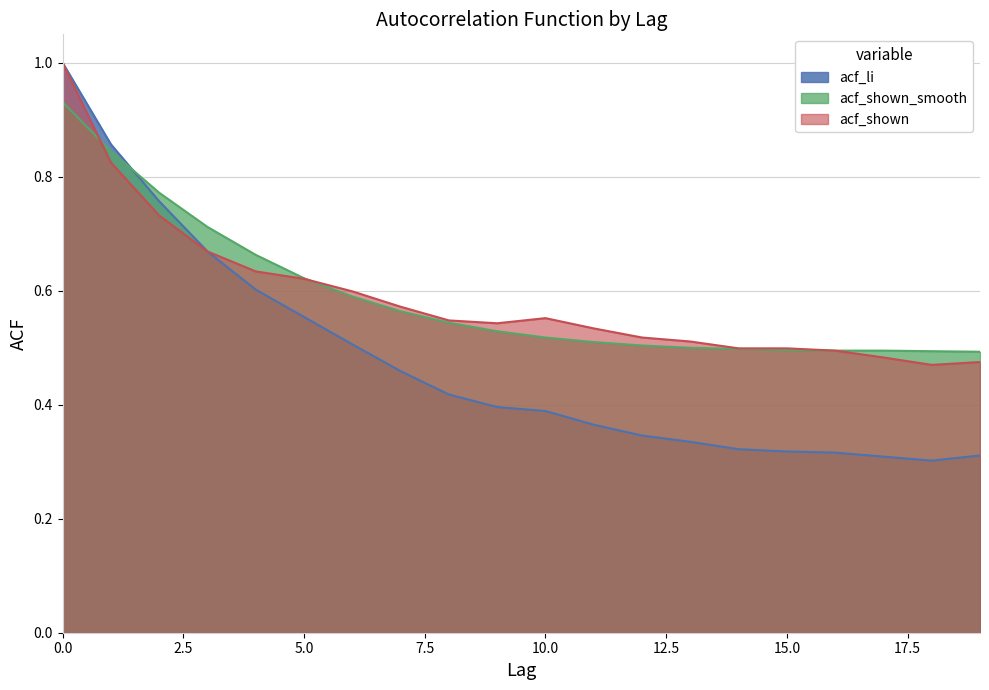

What is the minimum value for acf_li?

0.3